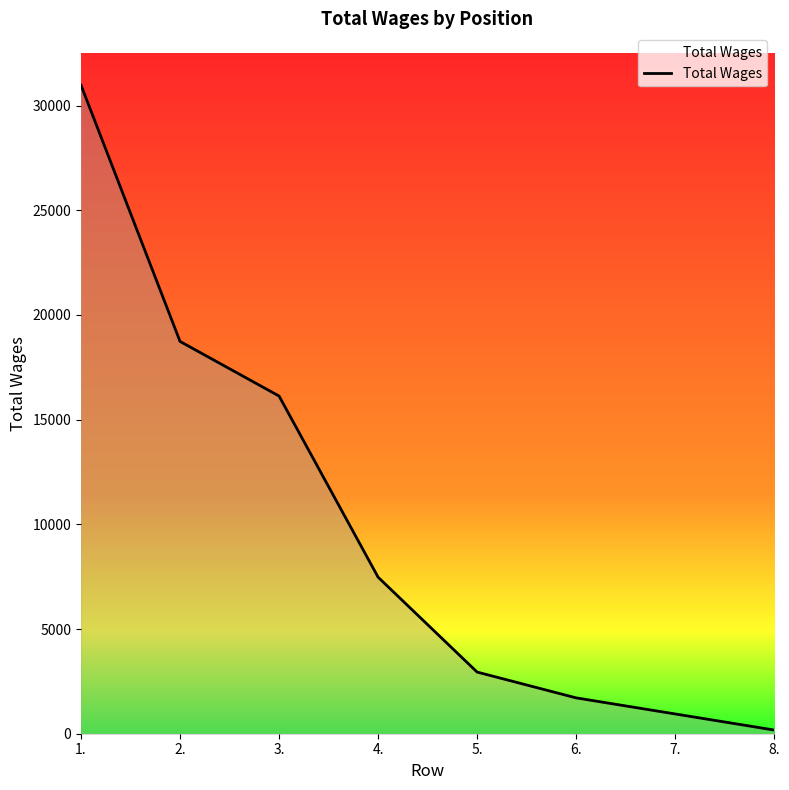

At which label is the value closest to 15574?

3.